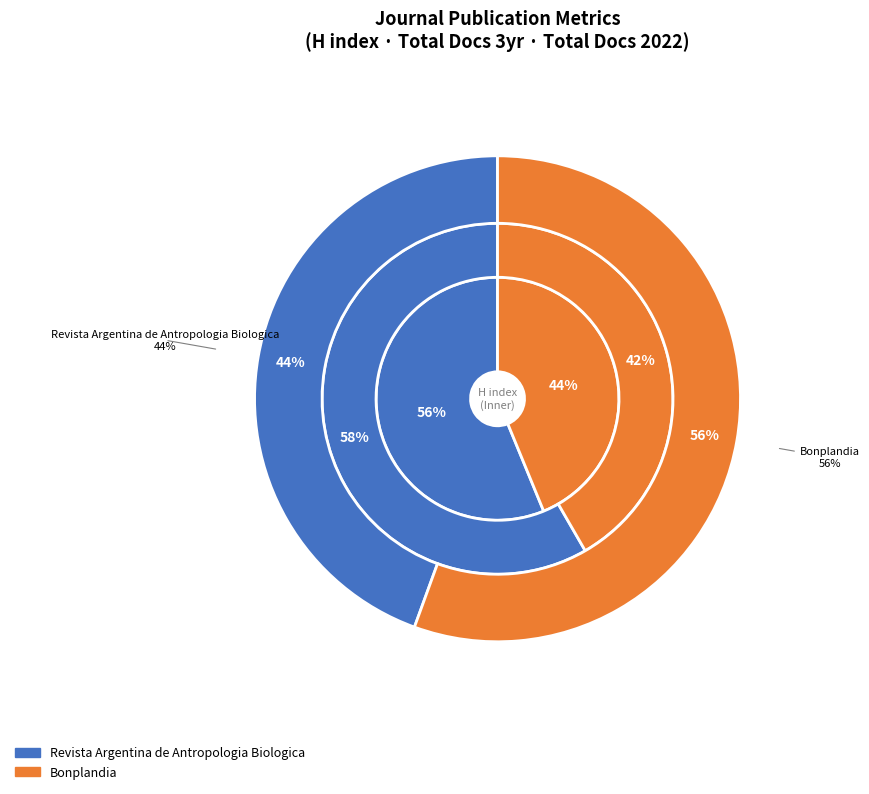

What is the largest slice in the pie chart?

Revista Argentina de Antropologia Biologica